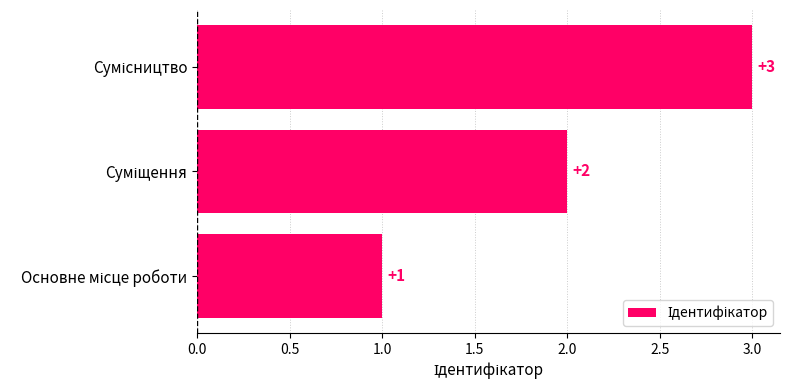

How many values are below 2?

1